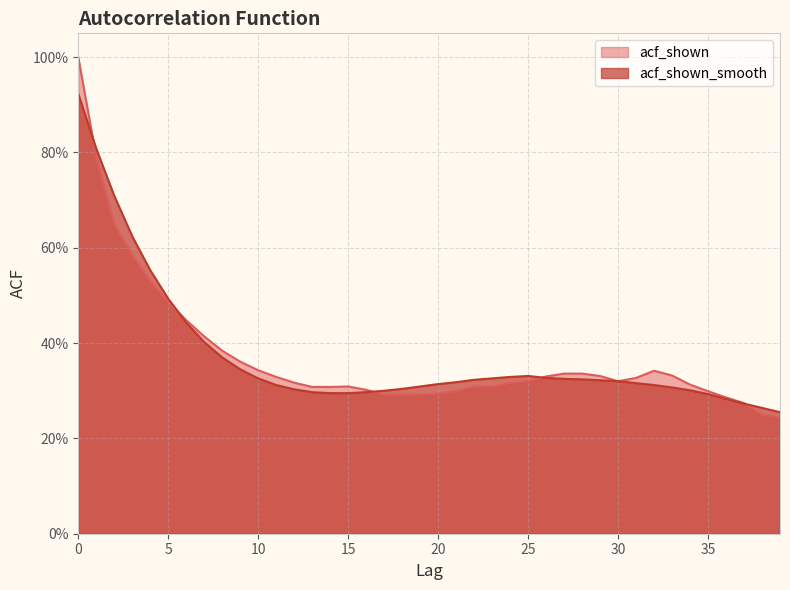

What is the smallest value displayed?

0.2